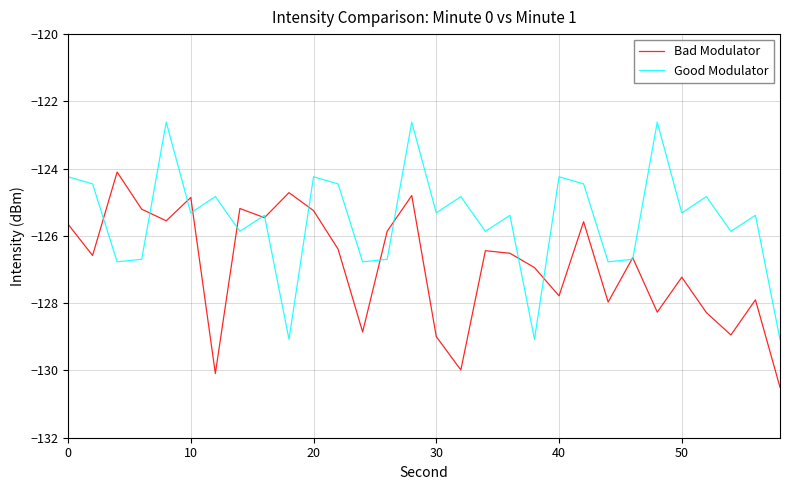

Which series has the widest spread of values?

Good Modulator